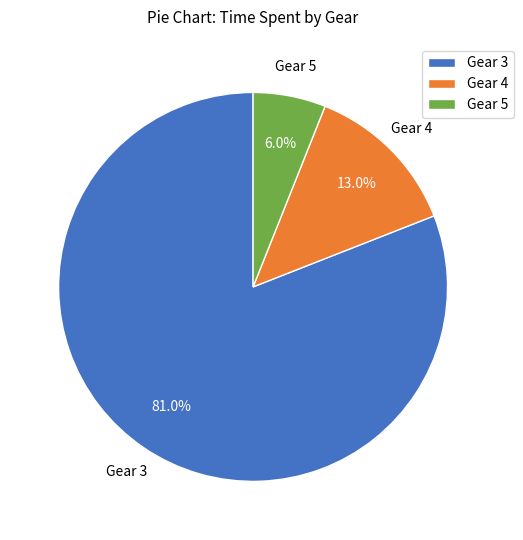

Count the number of slices in the pie.

3